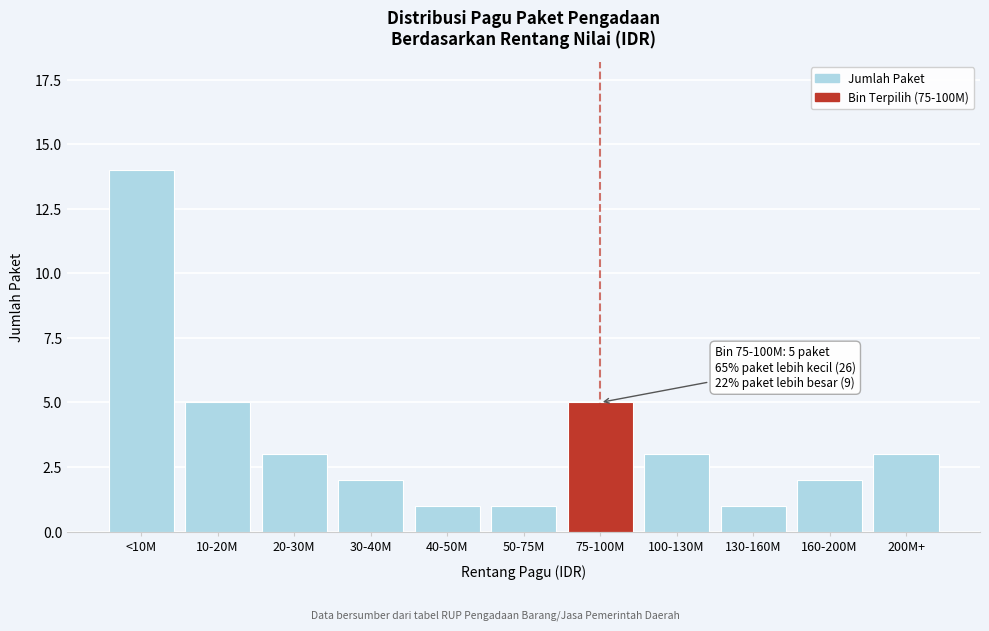

Reading left to right, what are all the values shown in this chart?

<10M=14	10-20M=5	20-30M=3	30-40M=2	40-50M=1	50-75M=1	75-100M=5	100-130M=3	130-160M=1	160-200M=2	200M+=3